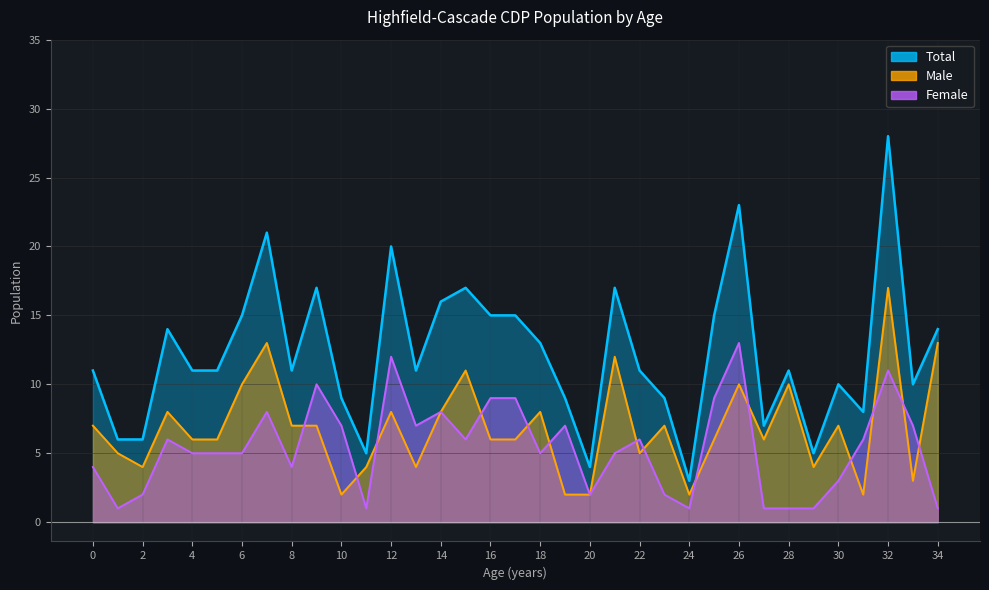

True or false: Female and Total cross at least once.

False